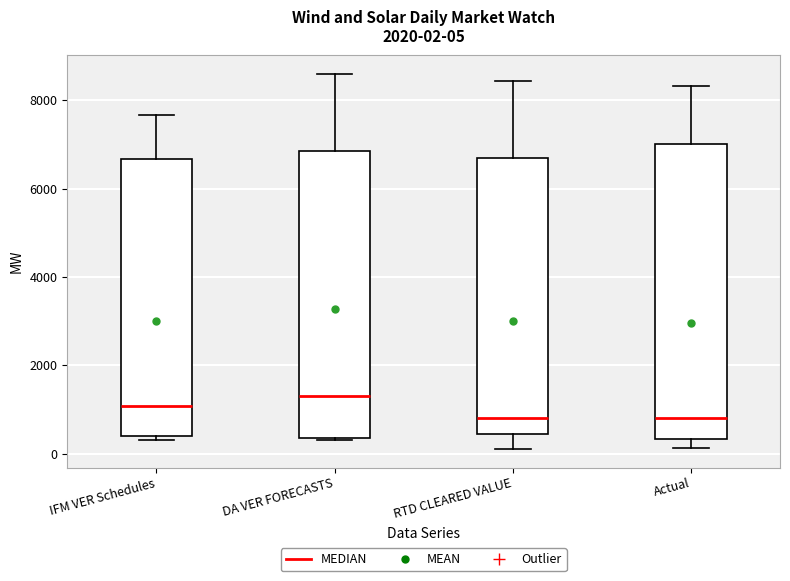

Which box's median line is the highest?

DA VER FORECASTS